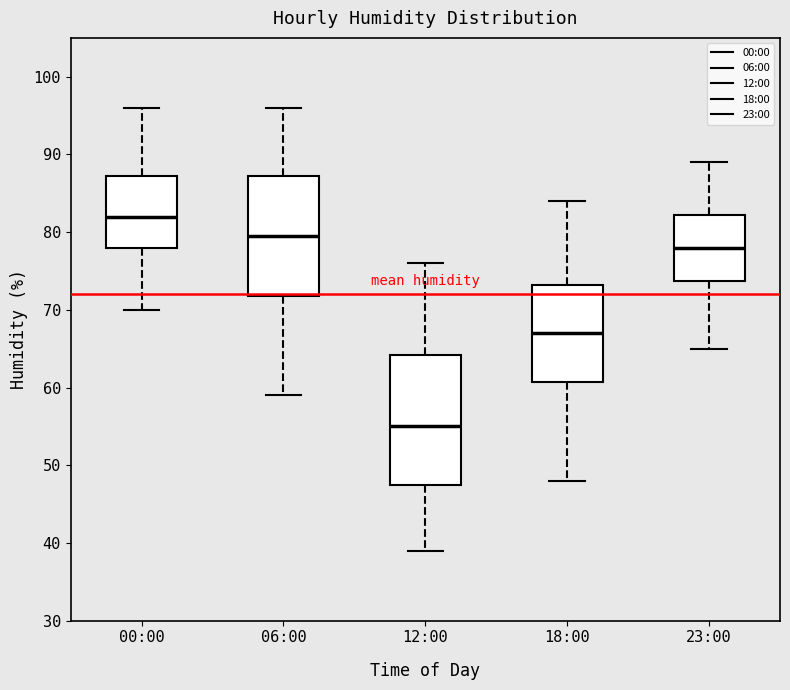

Which box has the lowest median line?

12:00